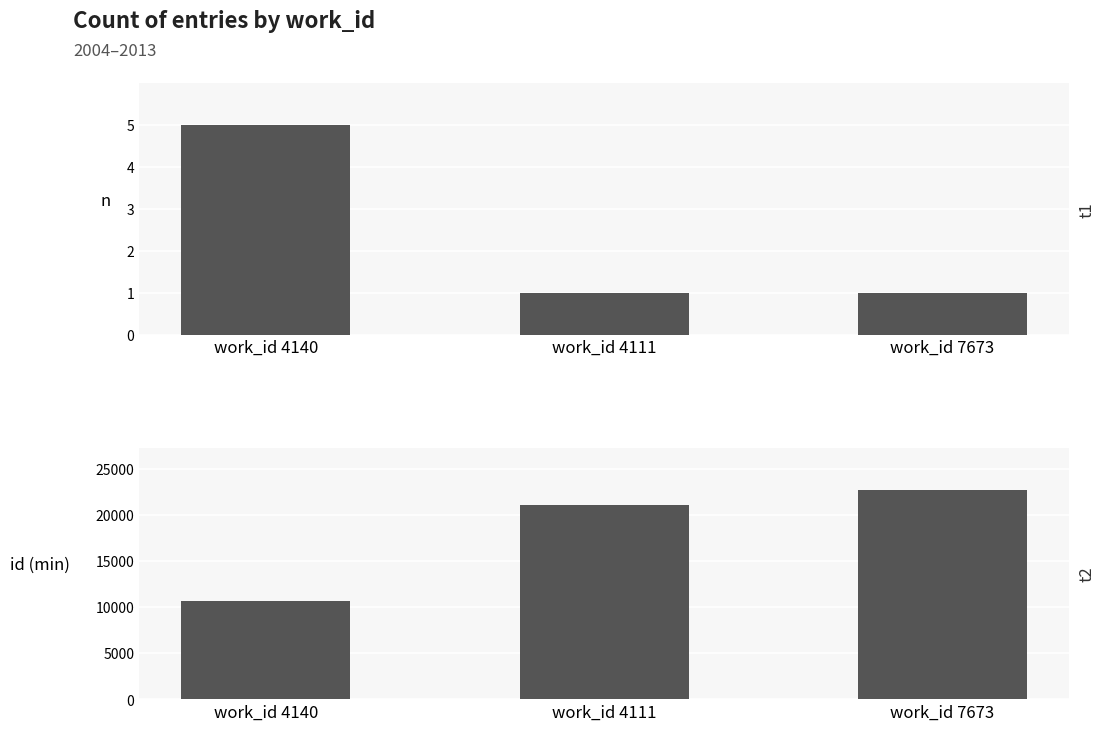

How many values in the min_id series are below 21078?

1